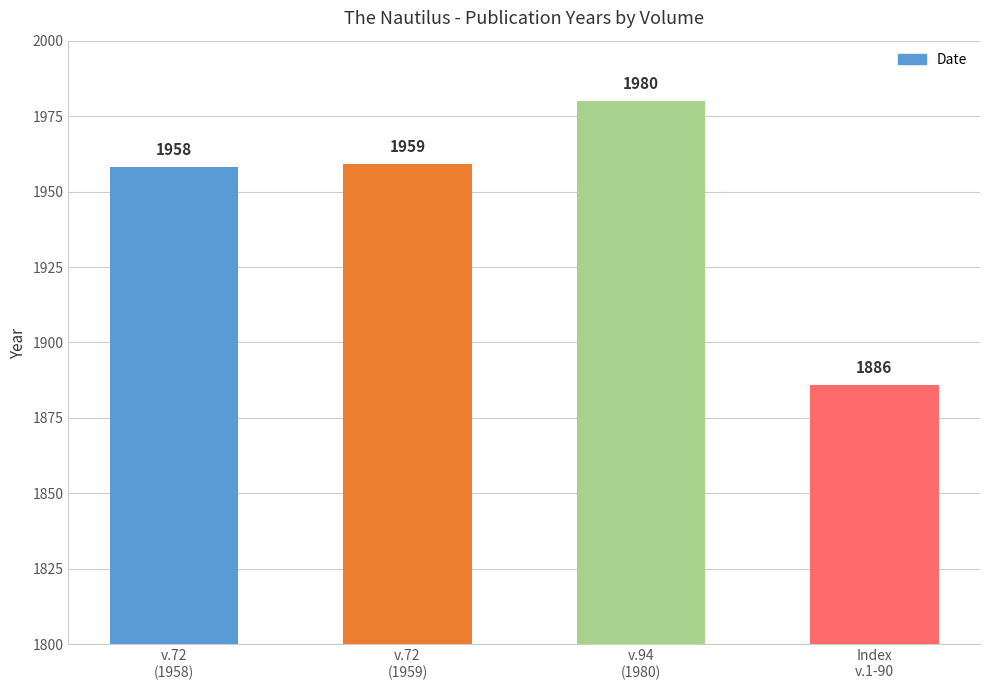

What is the greatest value displayed?

1980